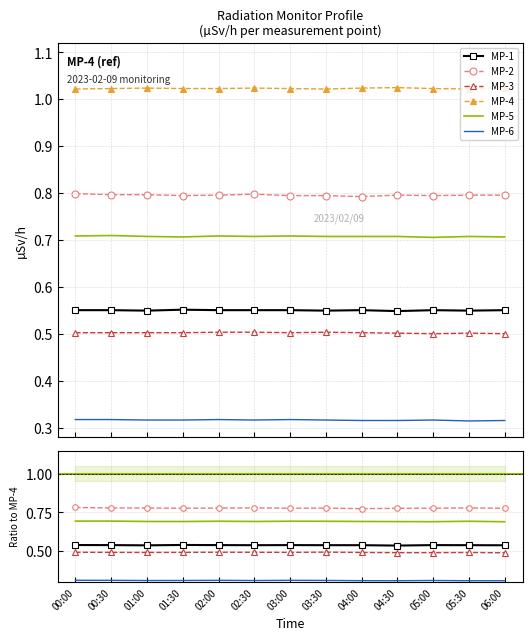

Where is MP-3 nearest to the value 0?

05:00